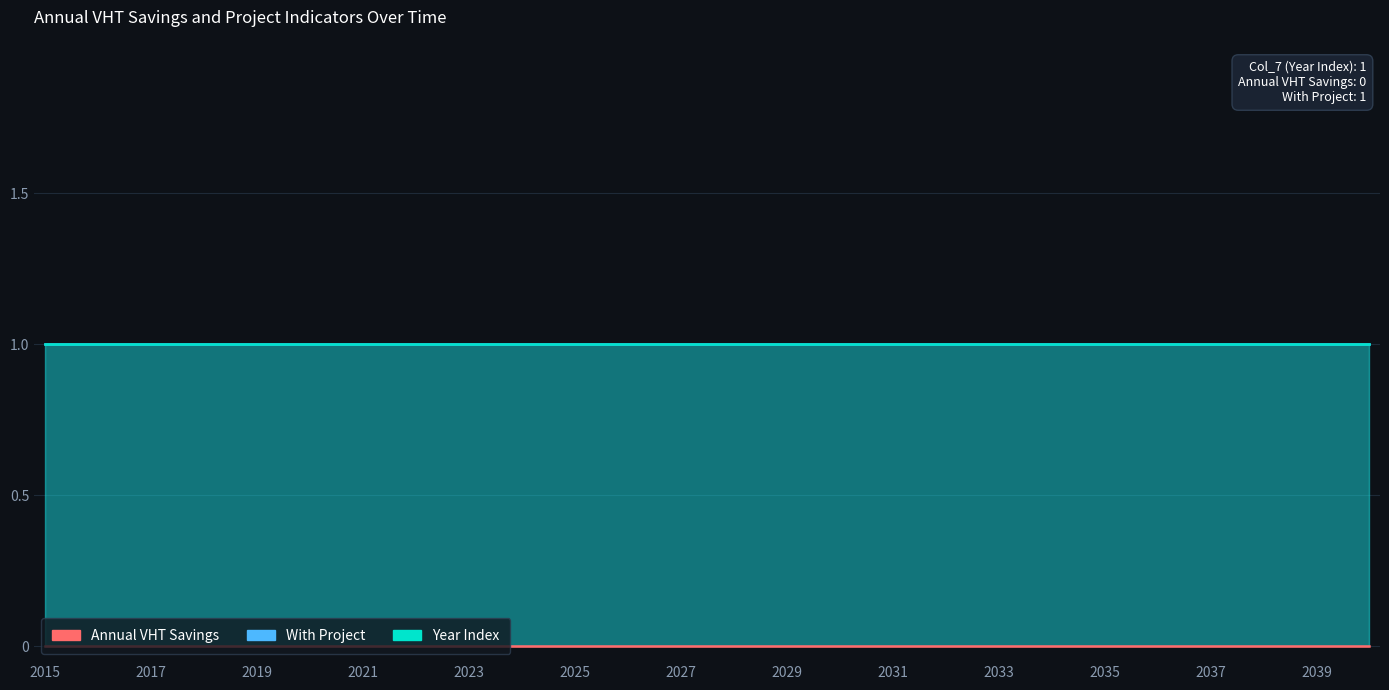

At 2020, list the series in order from smallest to largest.

Annual VHT Savings, With Project, Year Index